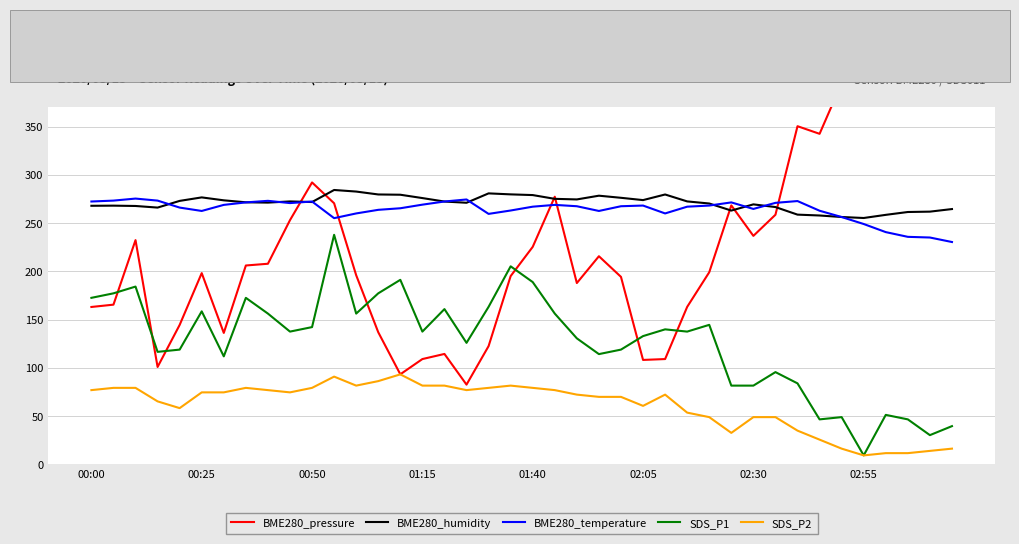

What is the value of the SDS_P1 point at the 40th from the left?

39.7